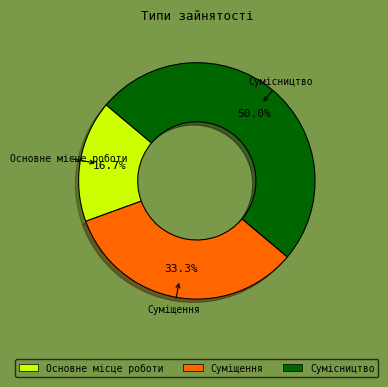

Approximately how many times larger is the value at Суміщення compared to Сумісництво?

0.7